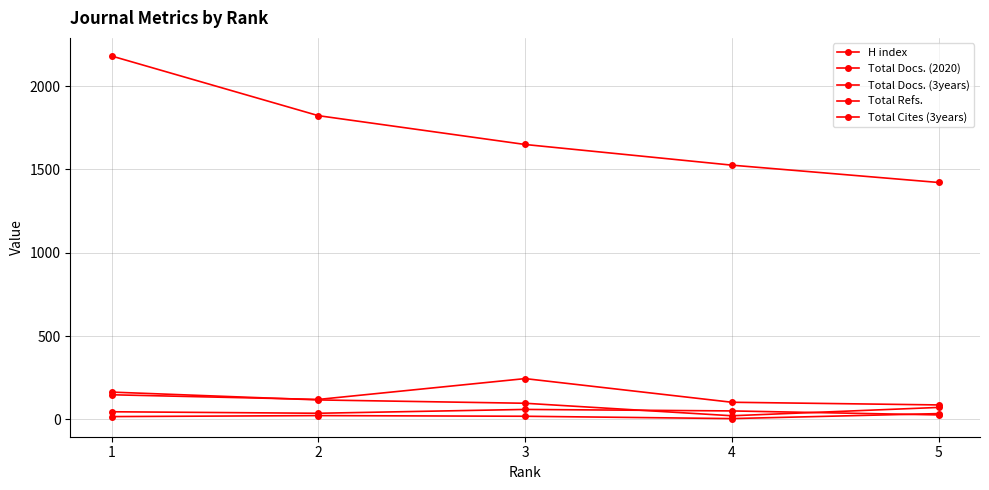

How many data points in Total Refs. are less than 1650?

2